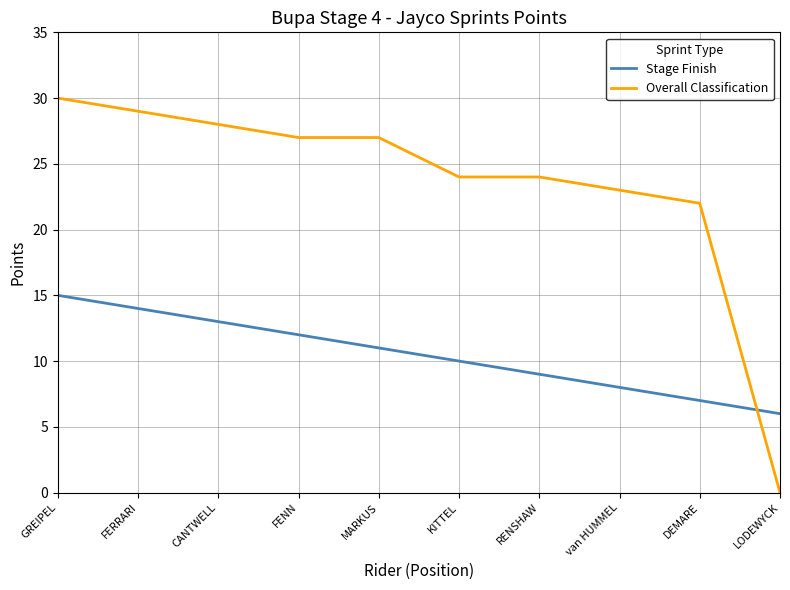

Rank the series by their average value, from lowest to highest.

Stage Finish, Overall Classification